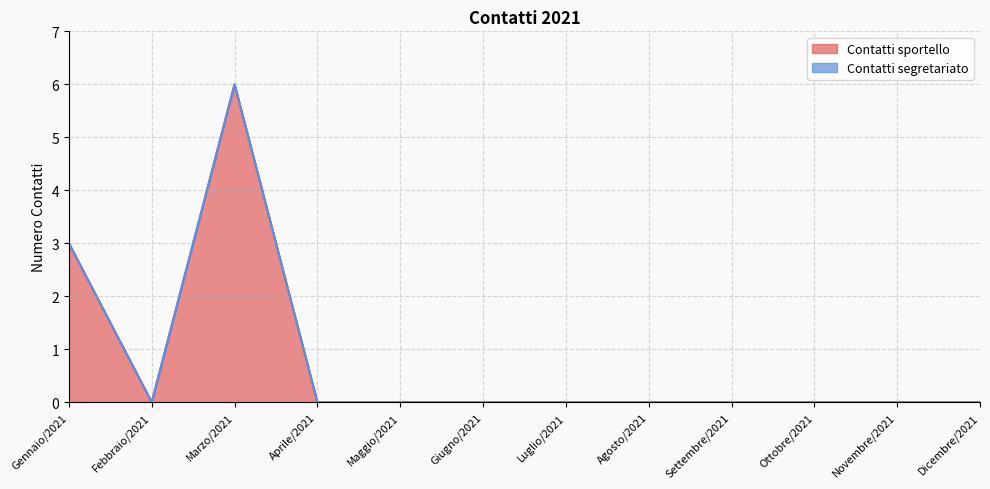

What is the greatest value displayed?

6